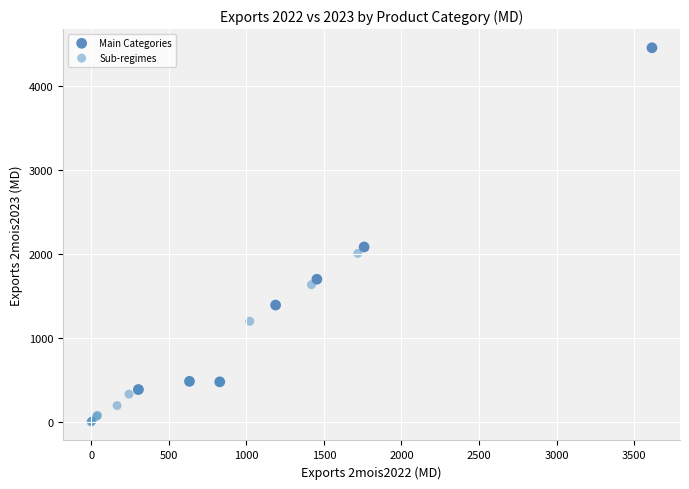

Which series has the widest spread of Y values?

Main Categories